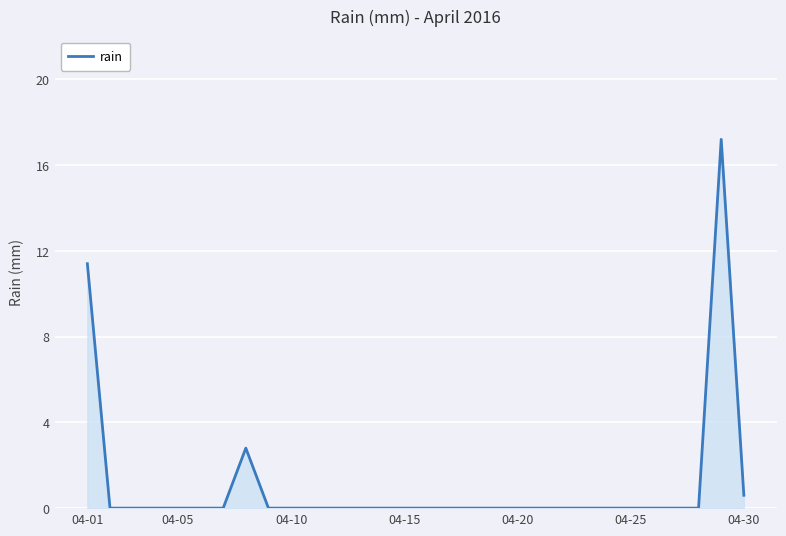

What is the maximum value shown in the chart?

17.2